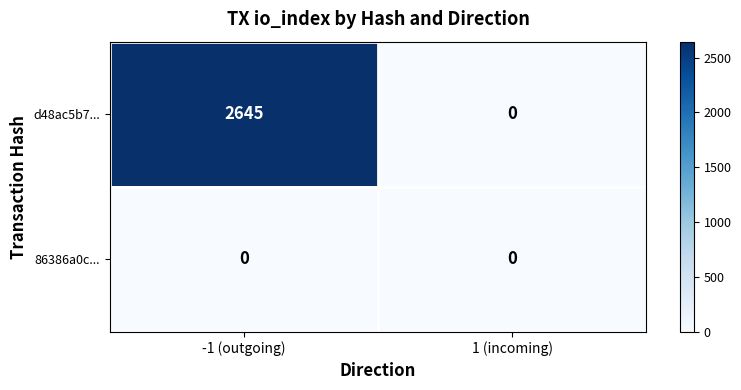

Which category has the highest value across all series?

-1 (outgoing)